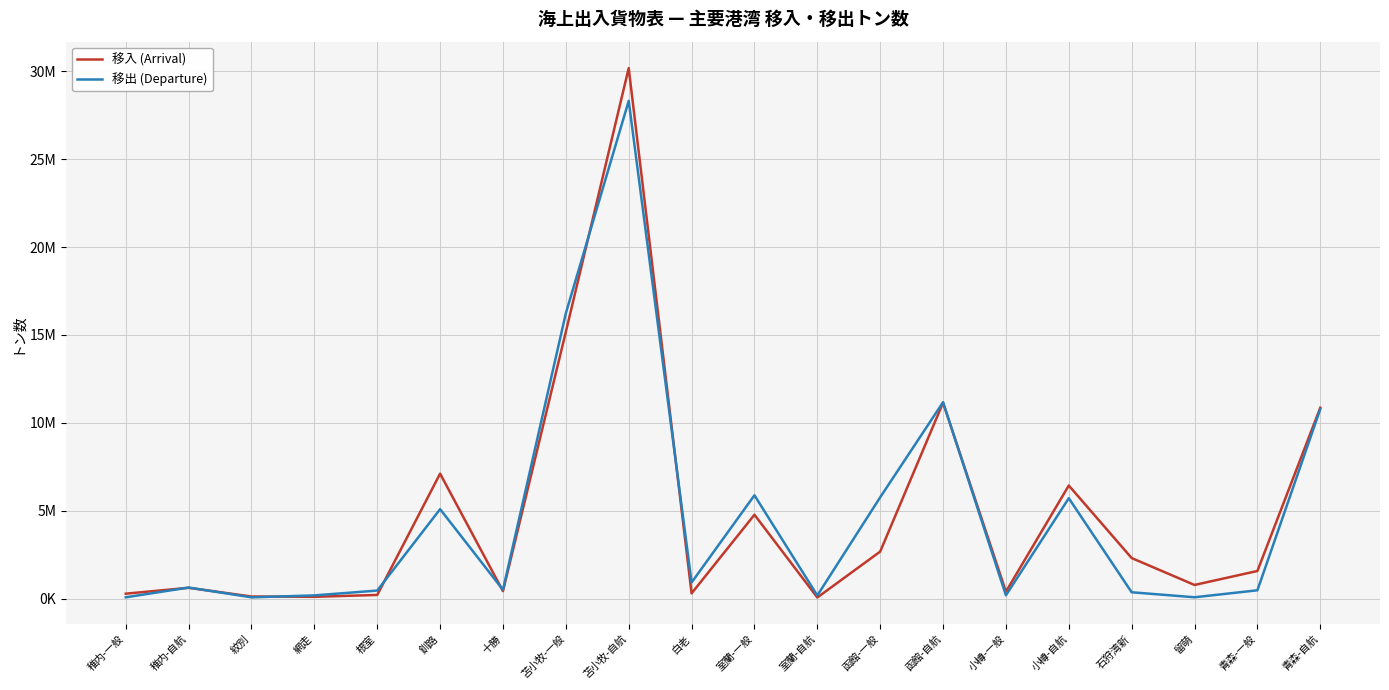

How many interior local peaks does the 移入 (Arrival) series have?

6